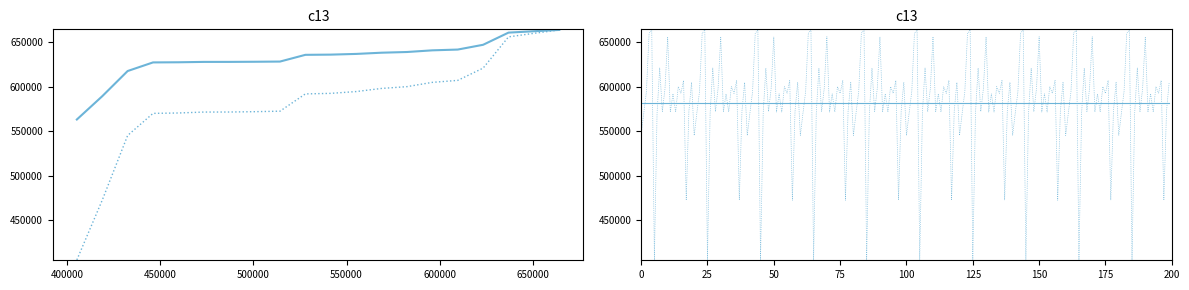

The chart shows a value of 838407 at 6268. True or false?

False